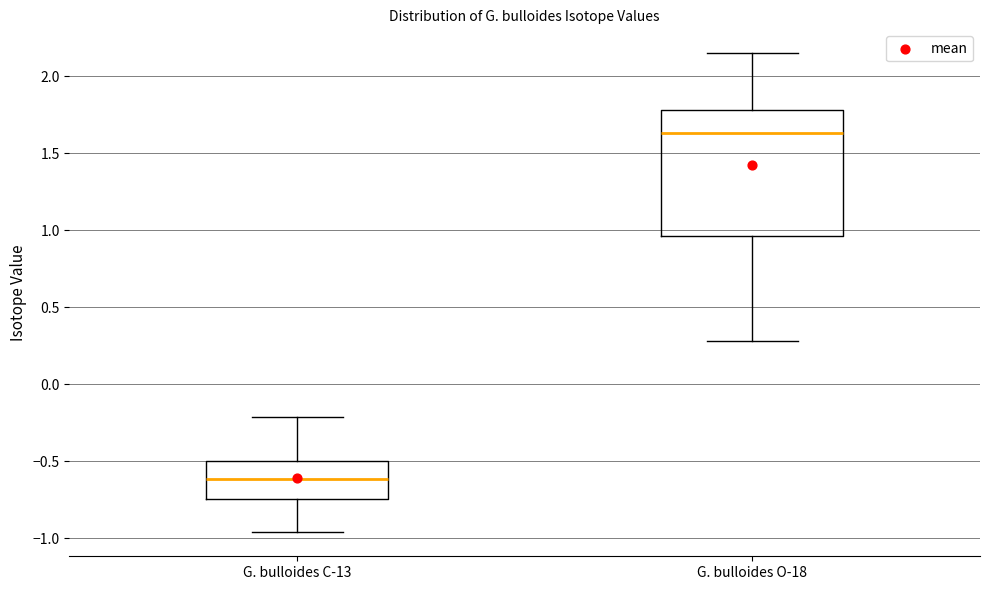

Reading left to right, read every box against the y-axis: the position of its median line, the range the box covers, and the ends of its whiskers. The values are not printed on the chart, so give them approximately, as read against the axis.

G. bulloides C-13: median -0.60, box -0.75 to -0.50, whiskers -0.95 to -0.20
G. bulloides O-18: median 1.65, box 0.95 to 1.80, whiskers 0.30 to 2.15